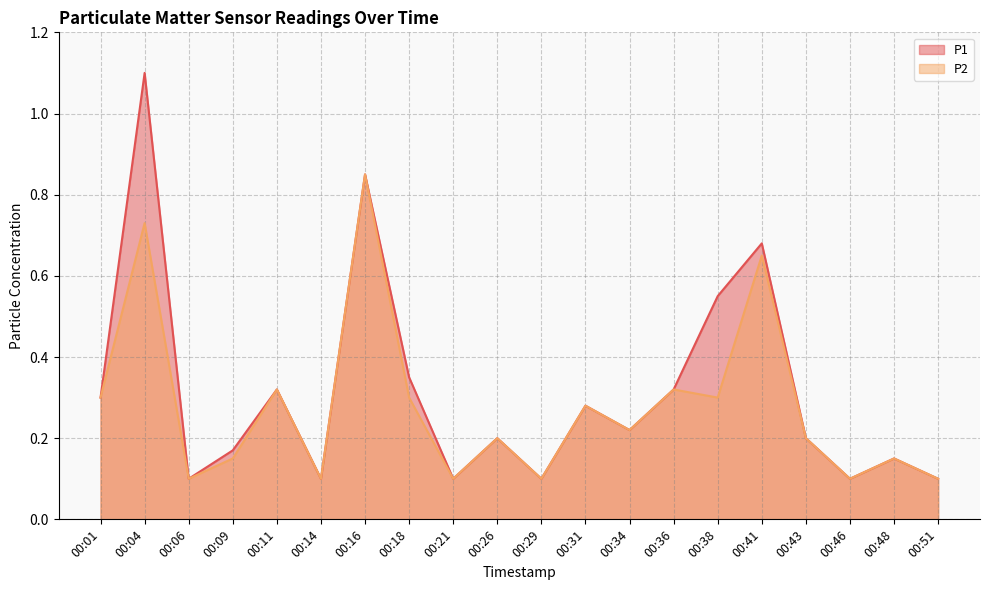

Between 00:01 and 00:16, which series saw the biggest shift?

P1